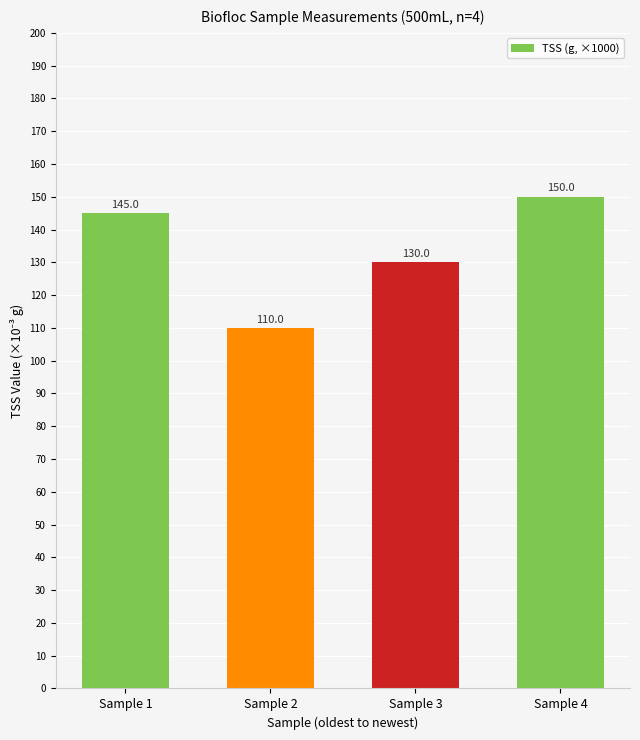

List the labels in order of value, largest first.

Sample 4, Sample 1, Sample 3, Sample 2